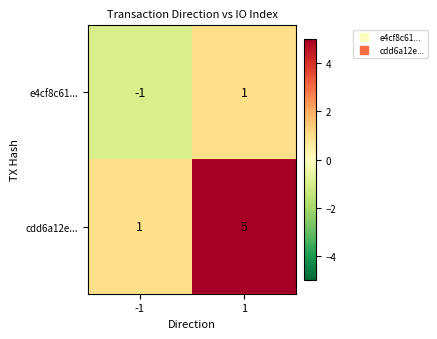

Which label corresponds to the smallest value in the chart?

-1